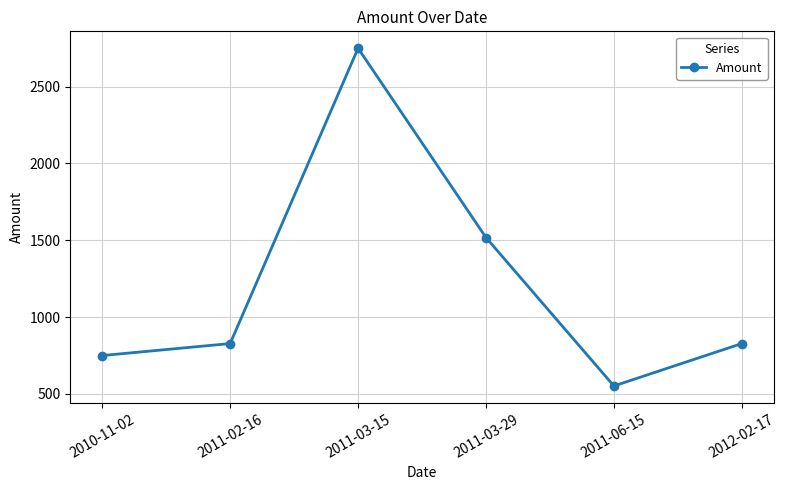

How many data points does each series have?

6